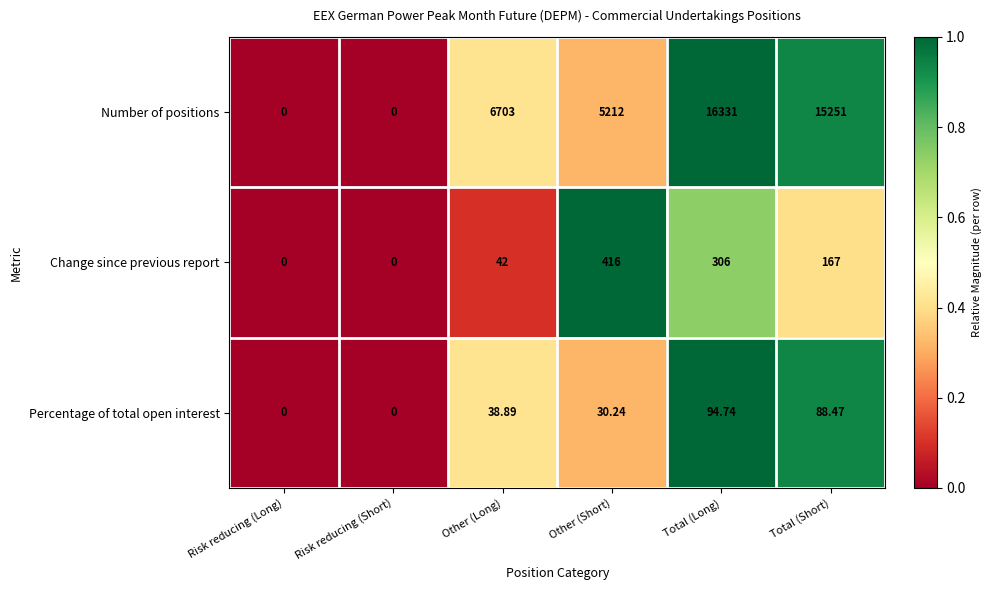

Count the number of categories in the chart.

6